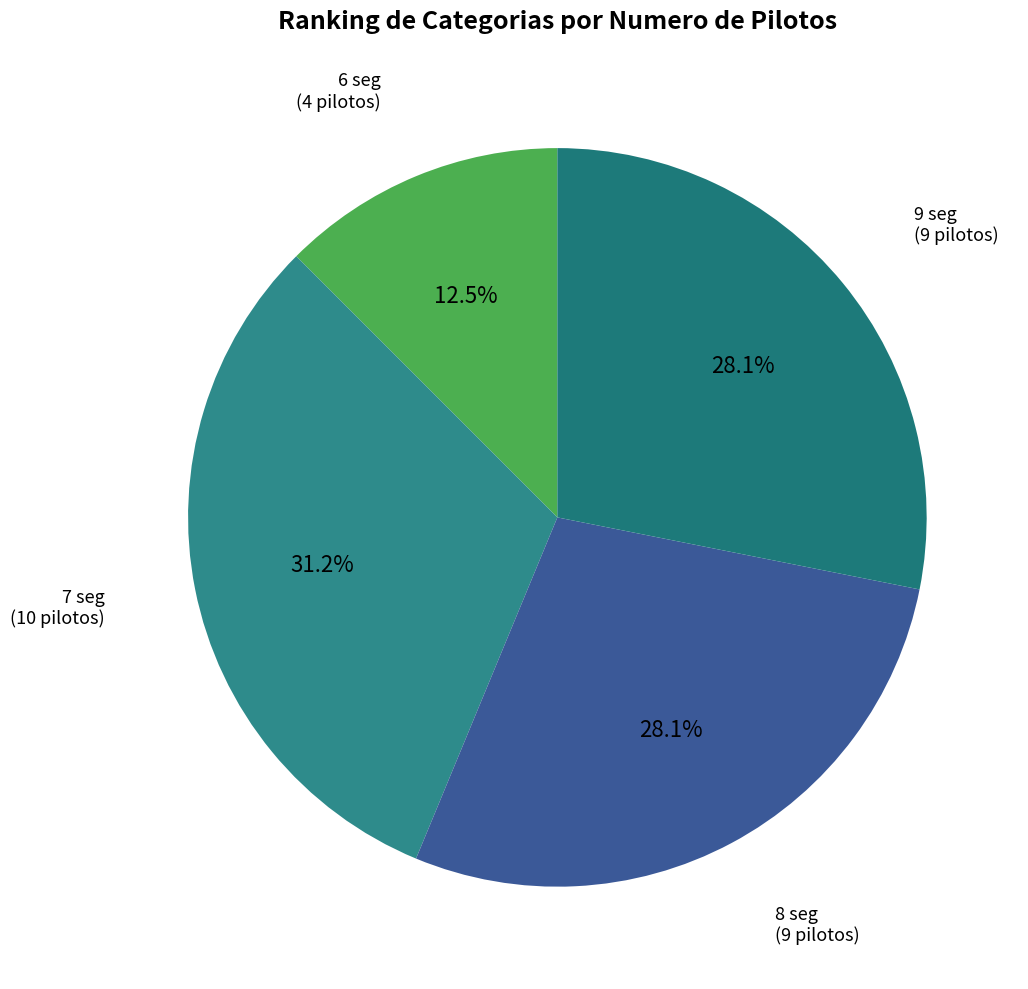

How many segments does this pie chart have?

4